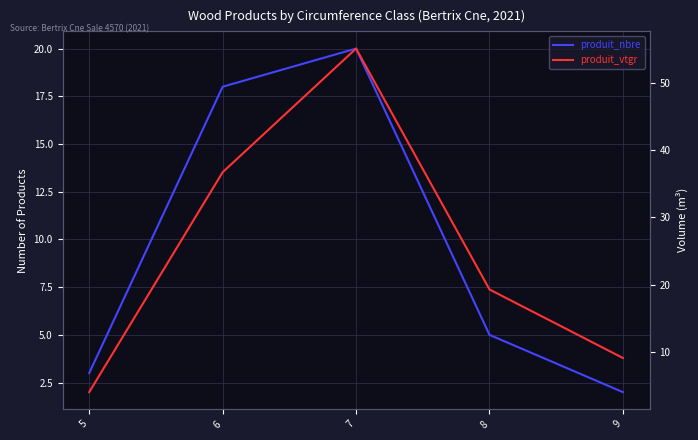

Is the value of produit_nbre at 5 greater than the value of produit_vtgr at 8?

No